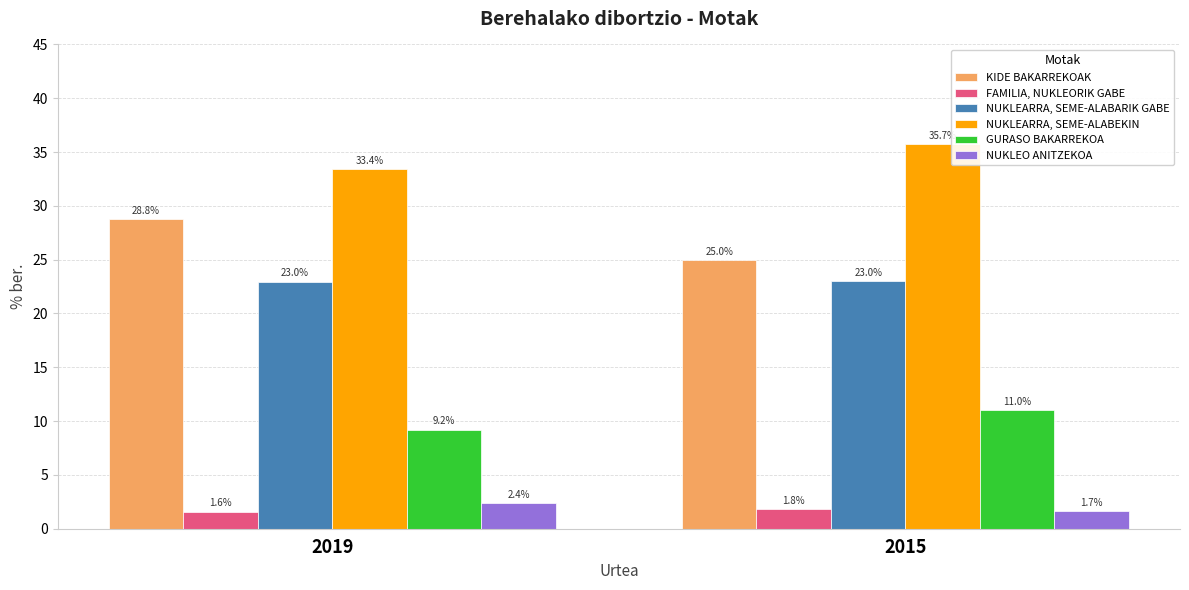

Does the chart contain any negative values?

No